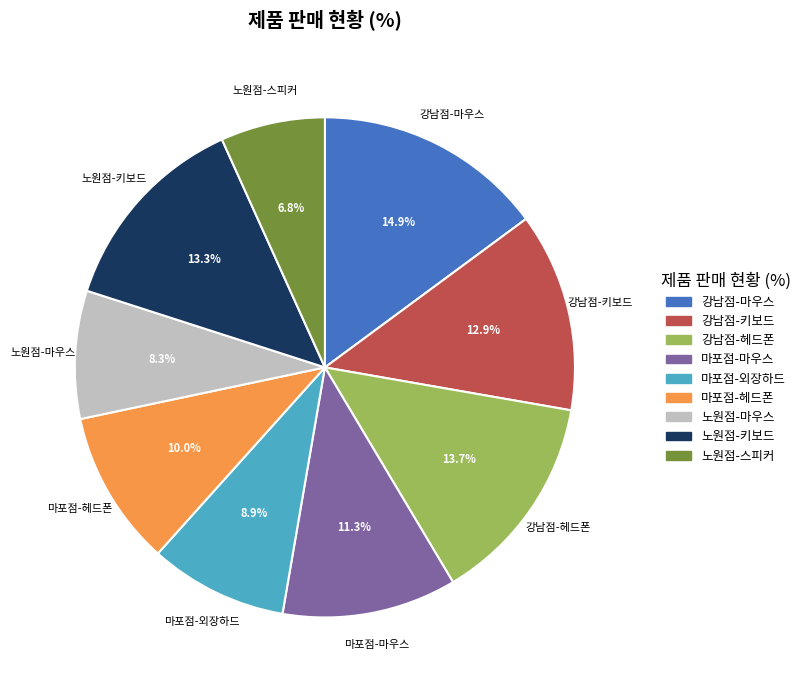

What percentage is the 마포점-외장하드 slice, to the nearest percent?

9%